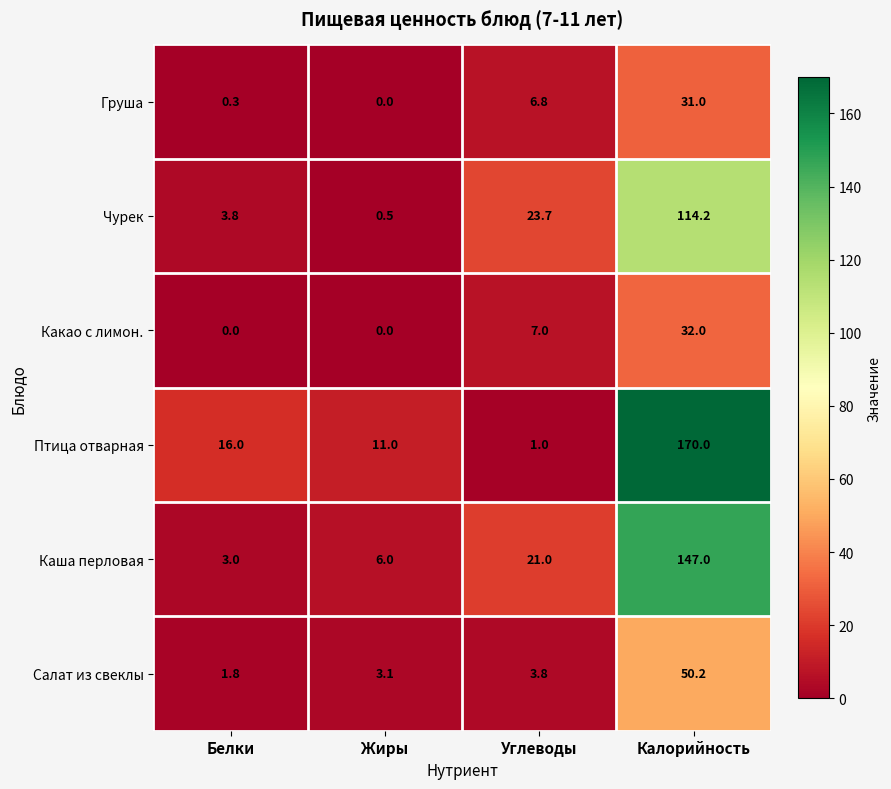

Which category has the highest value in the Птица отварная series?

Калорийность